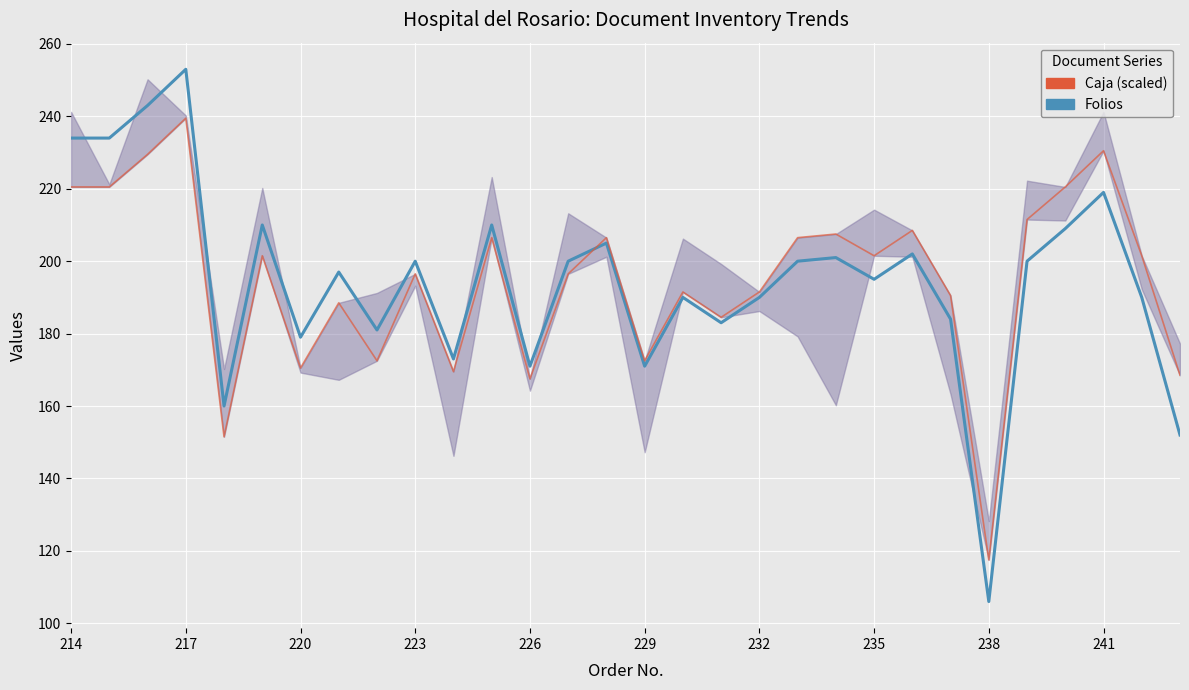

What is the maximum value for Caja (scaled)?

239.5